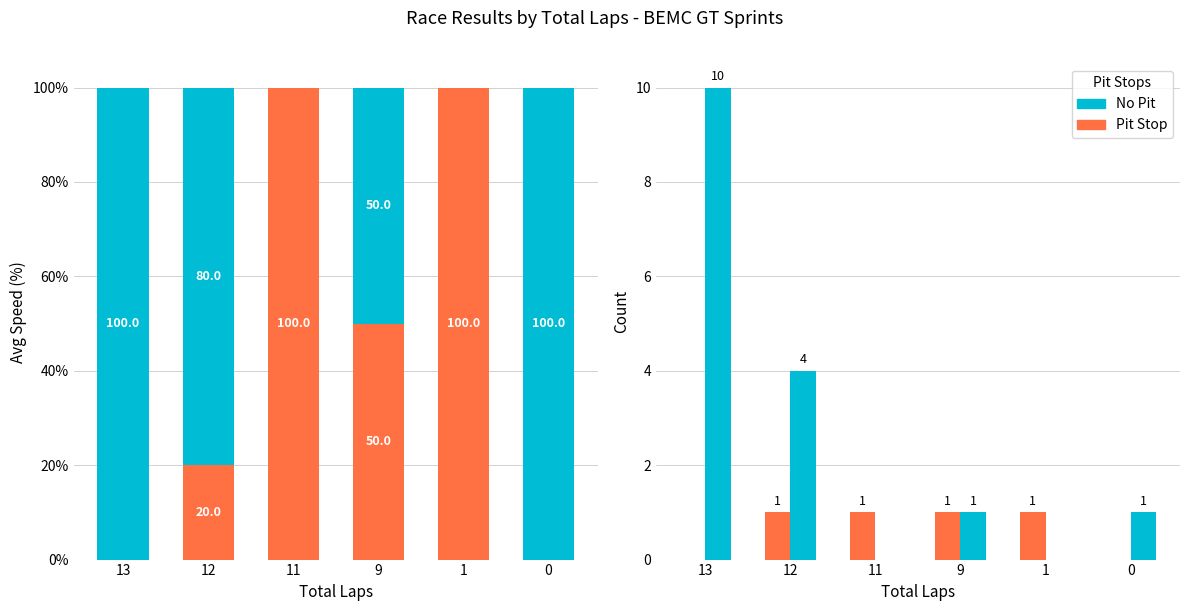

What is the difference between the No values at 1 and 13?

10